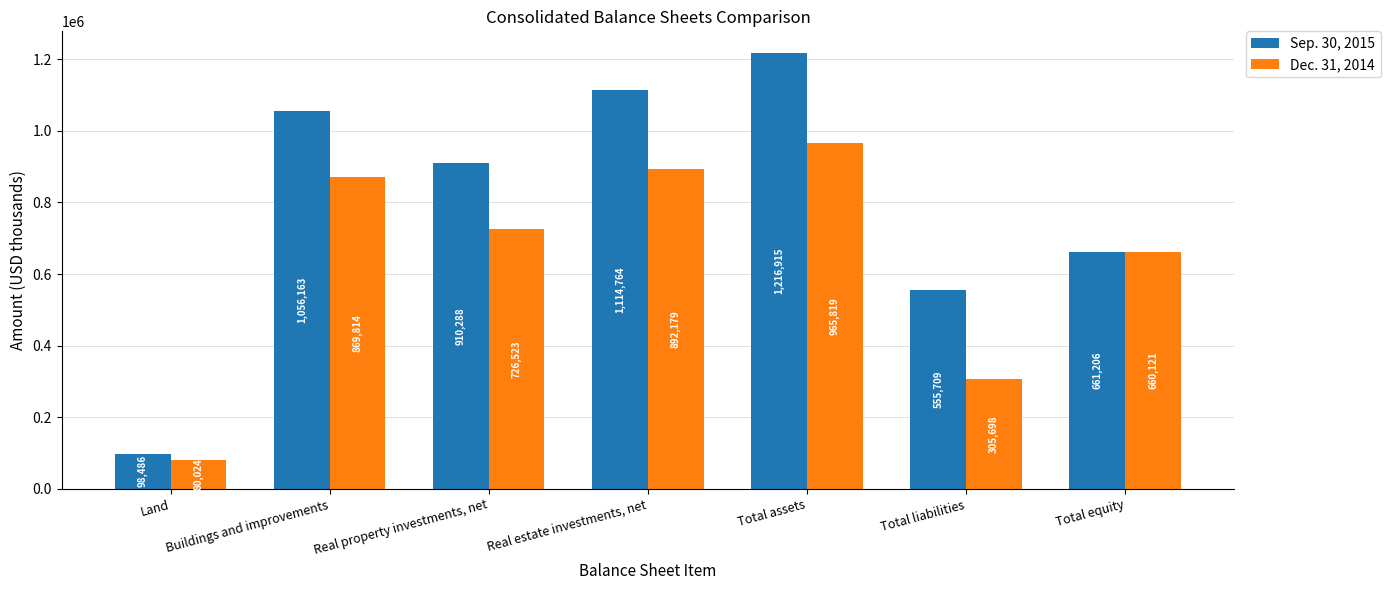

Is it true that Sep. 30, 2015 equals 772901 at Total liabilities?

False